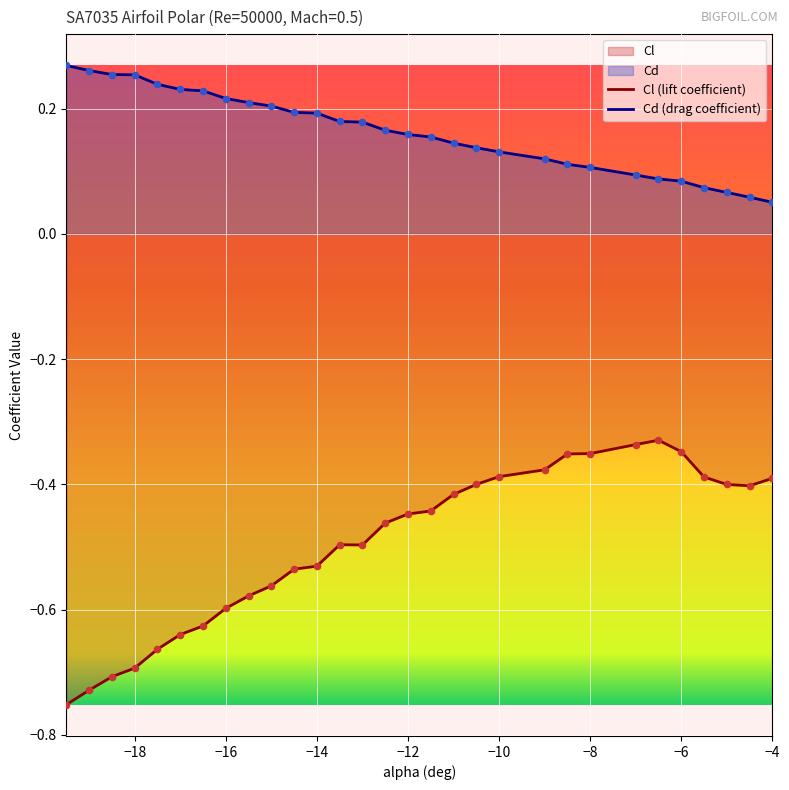

Which series reaches the maximum Y coordinate?

Cd